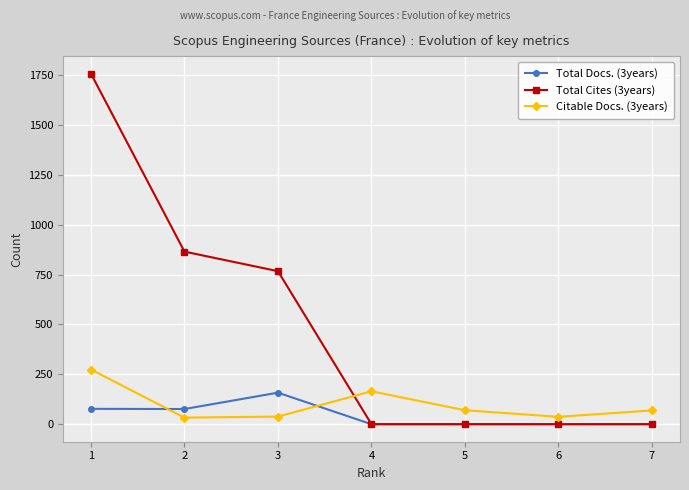

The value of Total Docs. (3years) at 3 is 158. True or false?

True